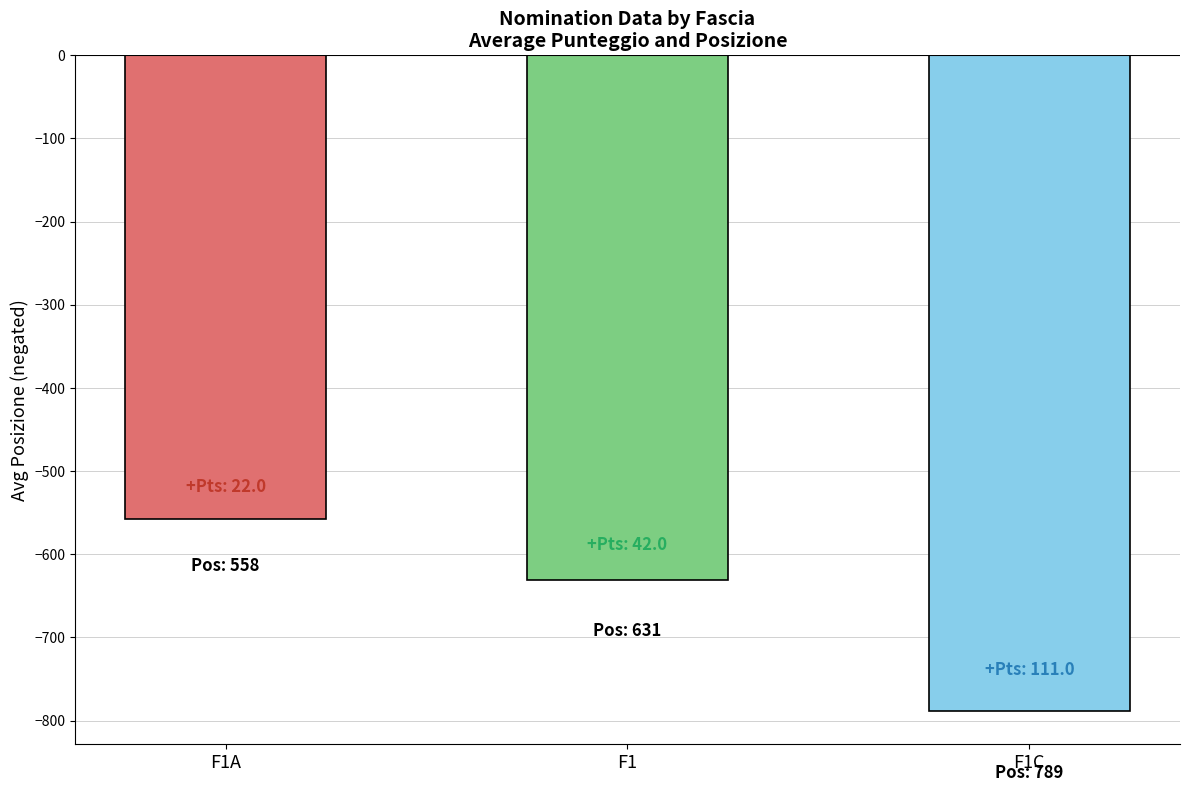

What is the sum of all values?

-1978.1